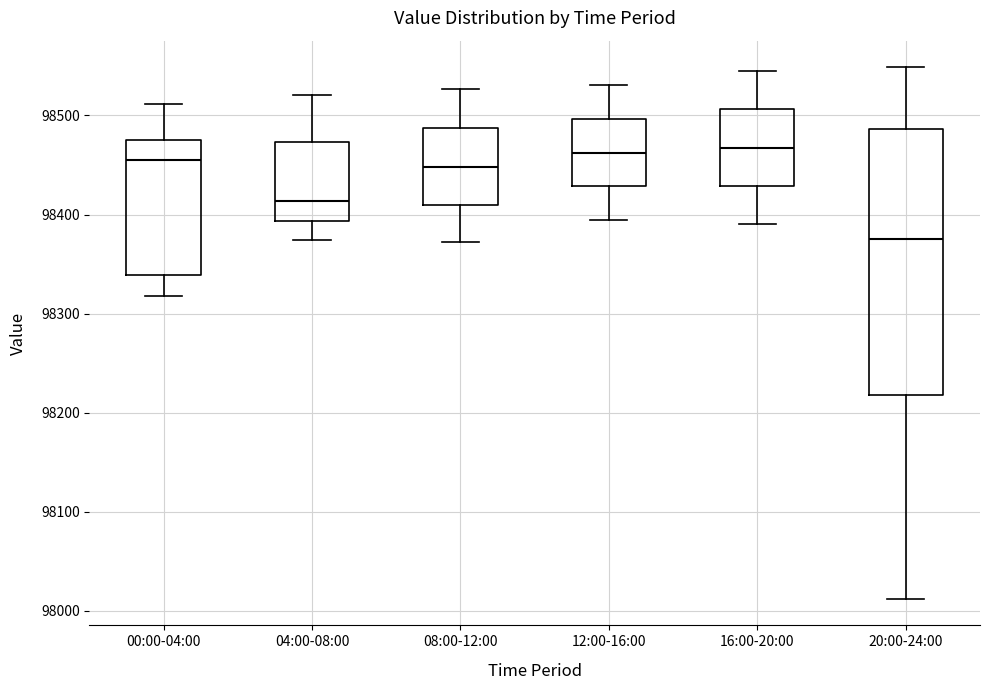

Which box is the tallest, from its lower edge to its upper edge?

20:00-24:00